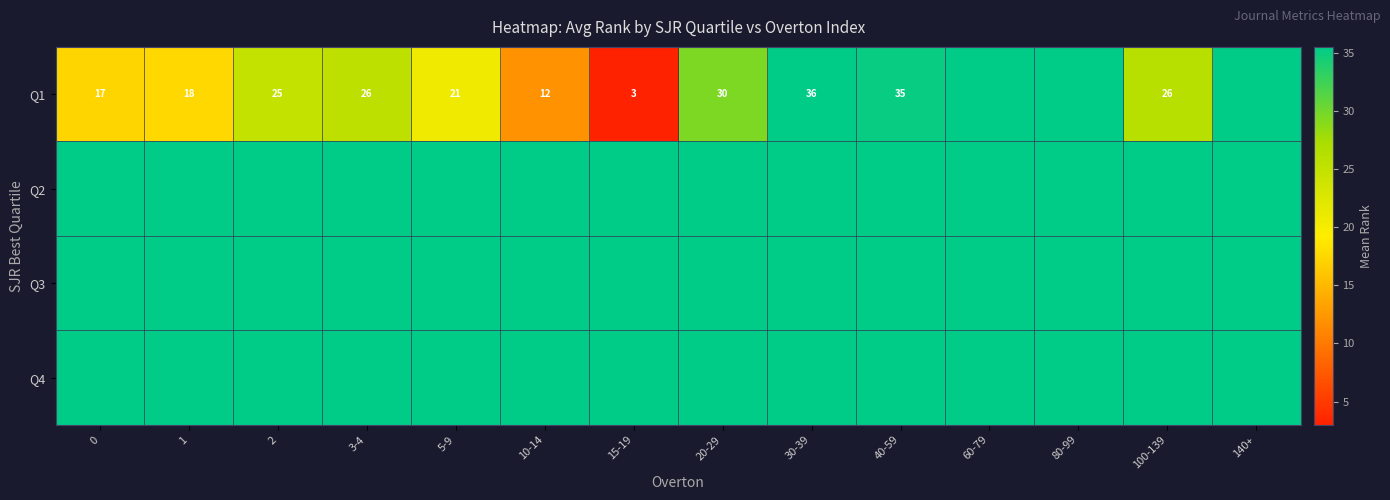

The Q4 series shows 85.5 at 1. True or false?

True